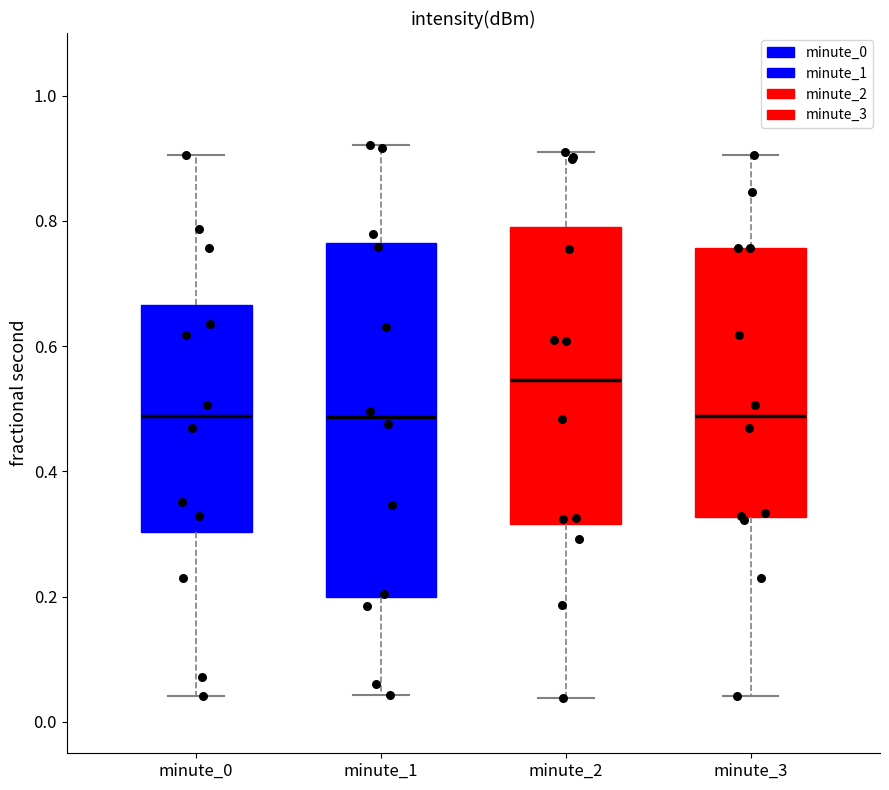

Reading left to right, read every box against the y-axis: the position of its median line, the range the box covers, and the ends of its whiskers. The values are not printed on the chart, so give them approximately, as read against the axis.

minute_0: median 0.48, box 0.30 to 0.66, whiskers 0.04 to 0.90
minute_1: median 0.48, box 0.20 to 0.76, whiskers 0.04 to 0.92
minute_2: median 0.54, box 0.32 to 0.80, whiskers 0.04 to 0.92
minute_3: median 0.48, box 0.32 to 0.76, whiskers 0.04 to 0.90